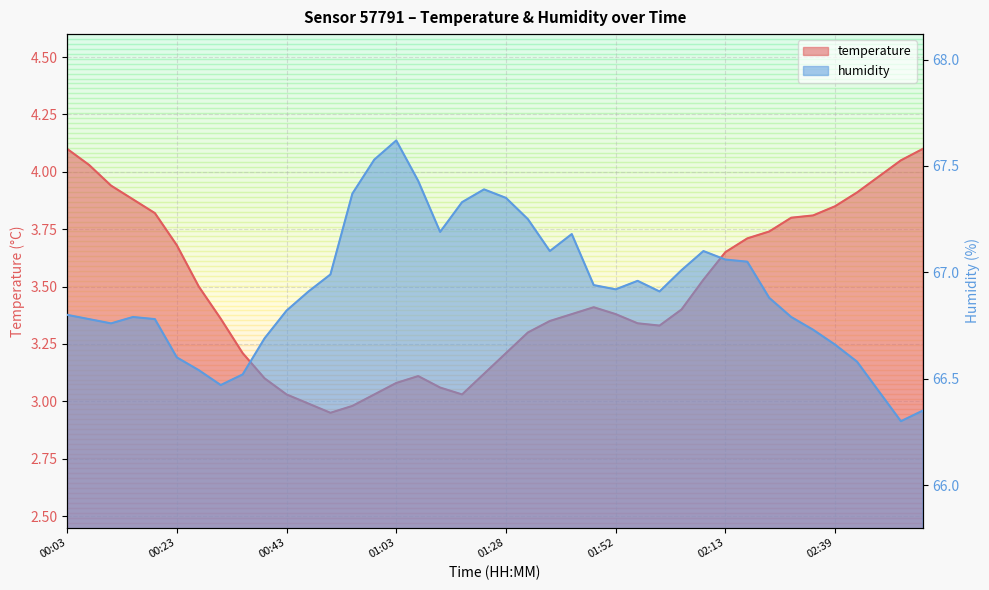

What is the highest value of the temperature series?

4.1